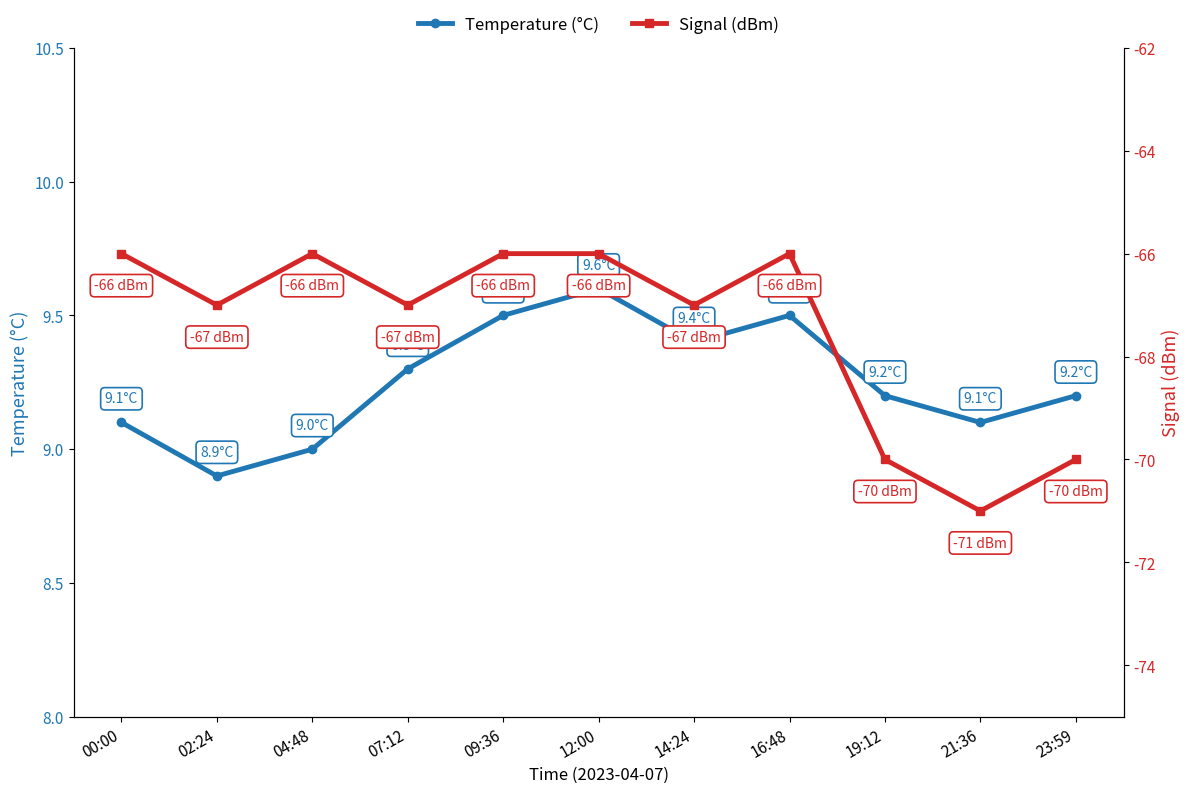

At which label is Temperature (°C) closest to 9?

04:48